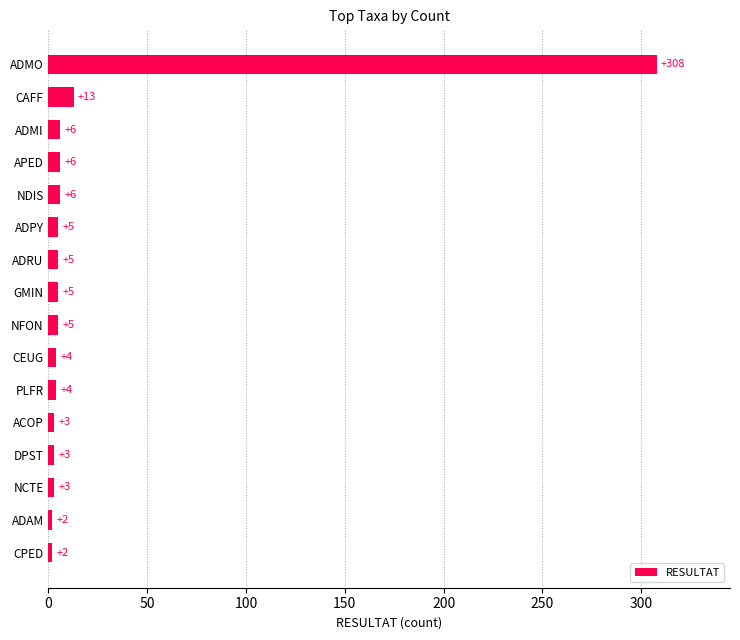

Are the bars horizontal?

Yes